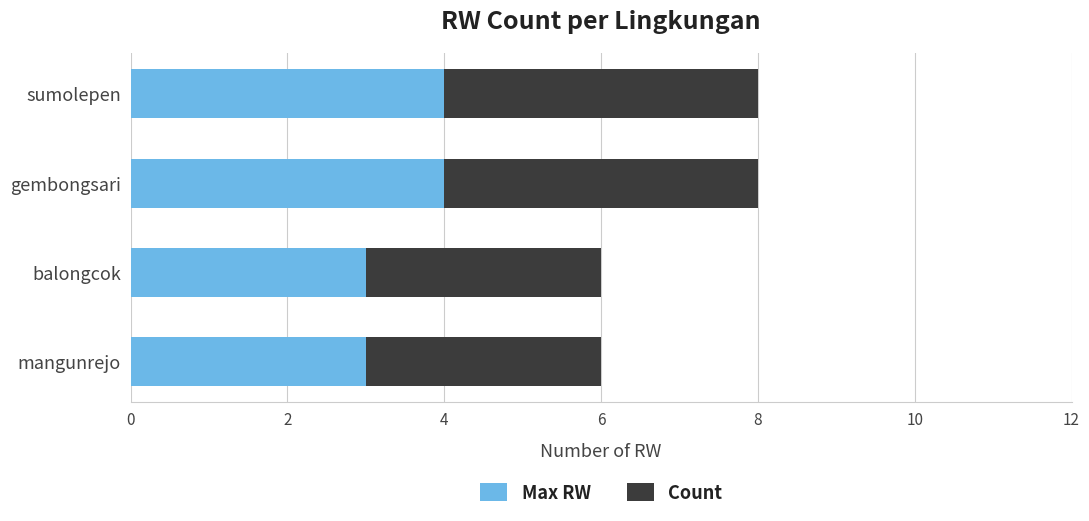

What are all the series names shown in the legend?

Max RW, Count